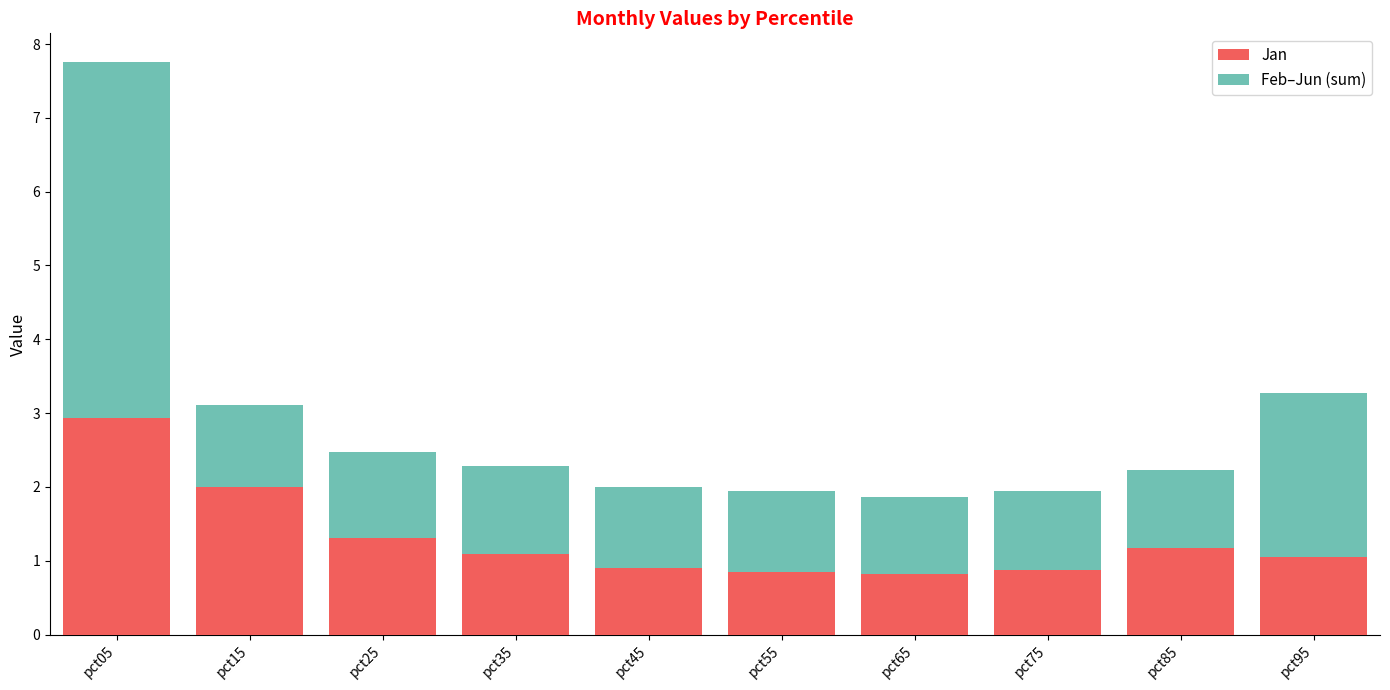

Is it true that Jan equals 2.0 at pct15?

True